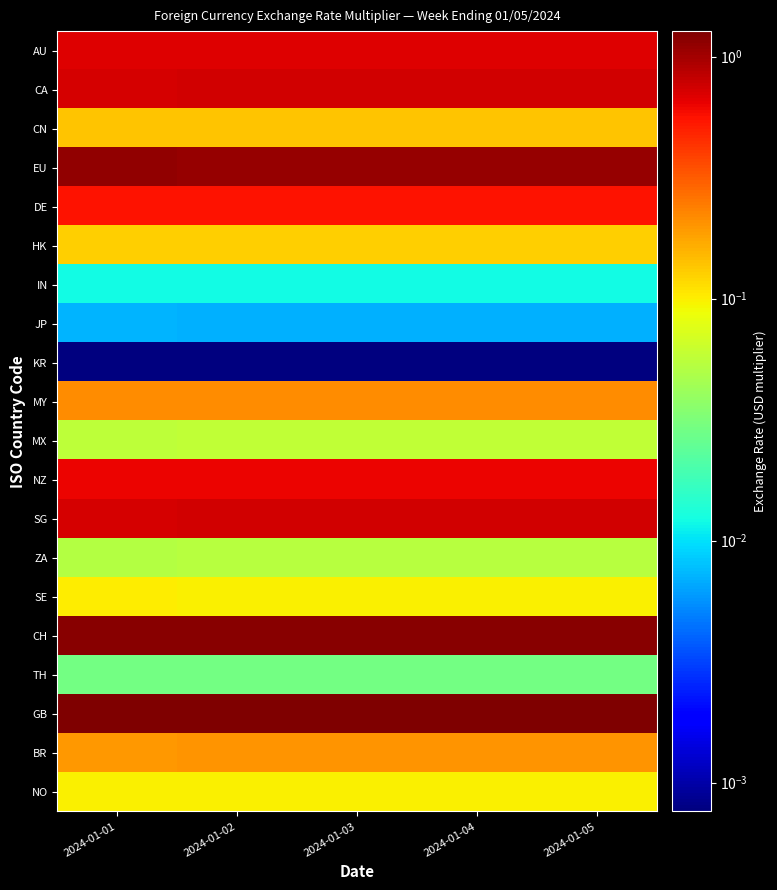

List the series in order of their peak value, highest first.

GB, CH, EU, SG, CA, AU, NZ, DE, MY, BR, CN, HK, SE, NO, MX, ZA, TH, IN, JP, KR